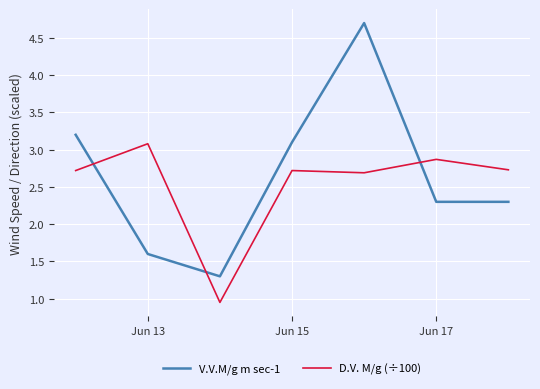

Which series has the largest range (max minus min)?

V.V.M/g m sec-1